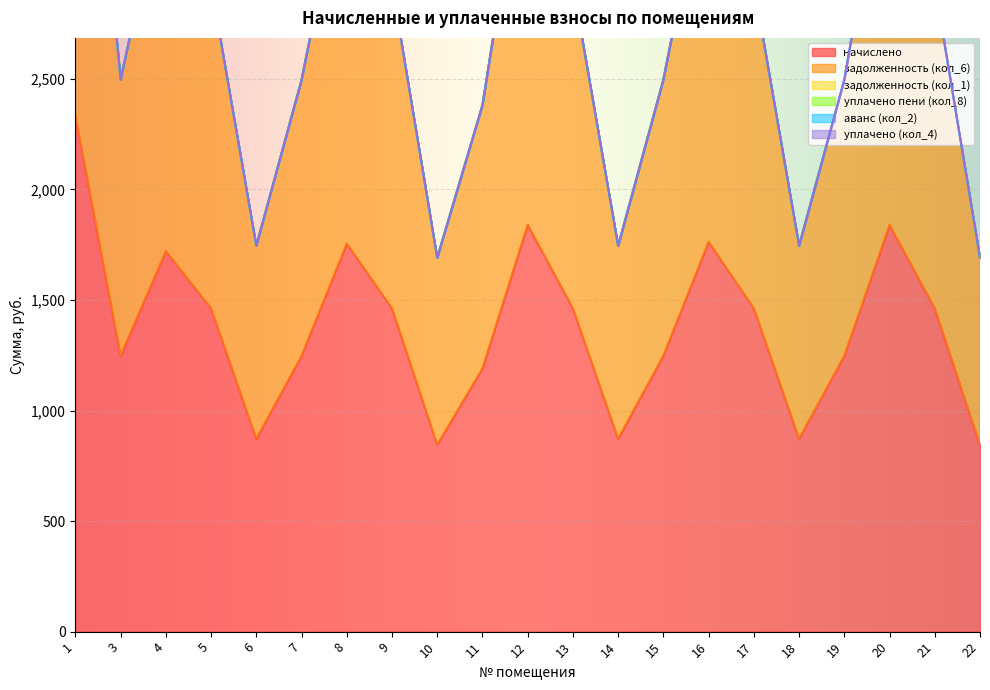

Where is начислено nearest to the value 1590?

5